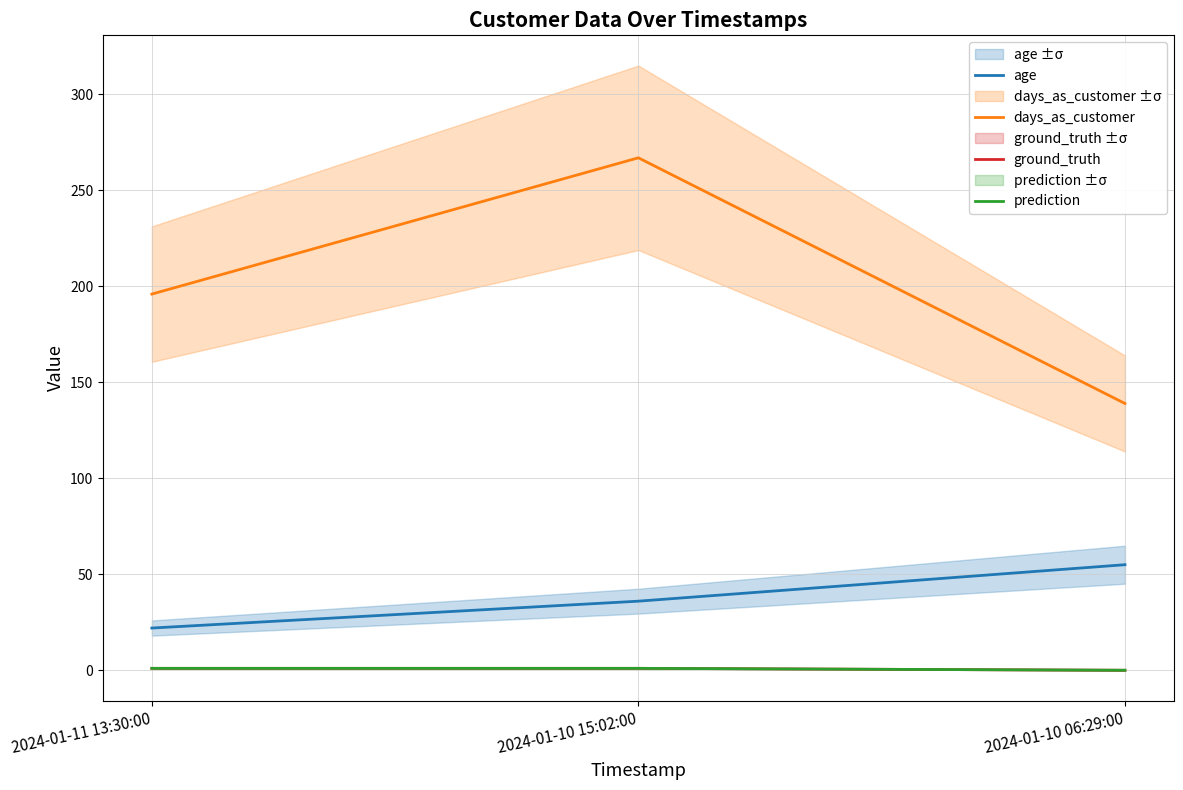

Reading left to right, transcribe all the data shown in this chart.

age: 2024-01-11 13:30:00=22	2024-01-10 15:02:00=36	2024-01-10 06:29:00=55
days_as_customer: 2024-01-11 13:30:00=196	2024-01-10 15:02:00=267	2024-01-10 06:29:00=139
ground_truth: 2024-01-11 13:30:00=1	2024-01-10 15:02:00=1	2024-01-10 06:29:00=0
prediction: 2024-01-11 13:30:00=1	2024-01-10 15:02:00=1	2024-01-10 06:29:00=0